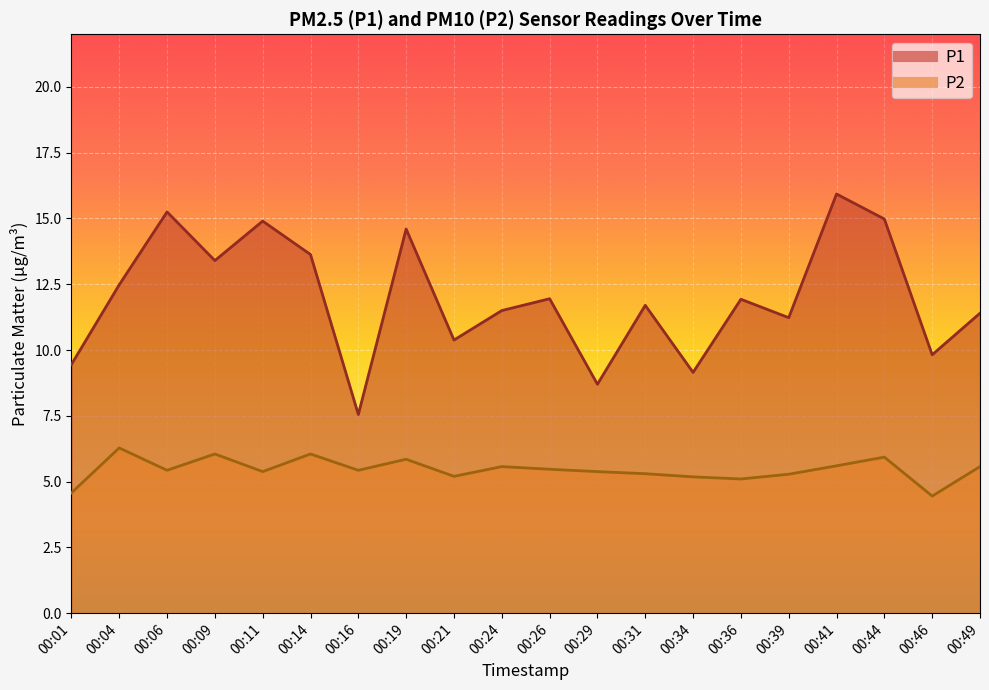

What is the smallest value displayed?

4.5